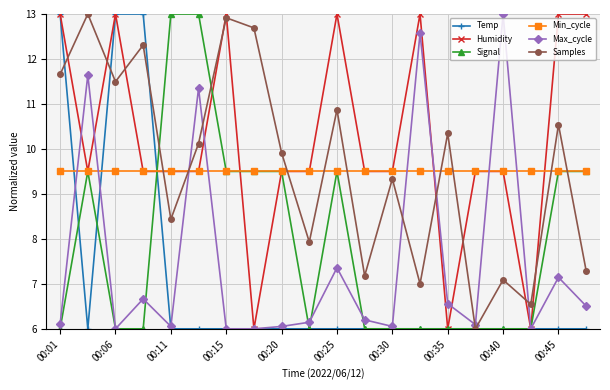

What is the greatest value displayed?

13.0